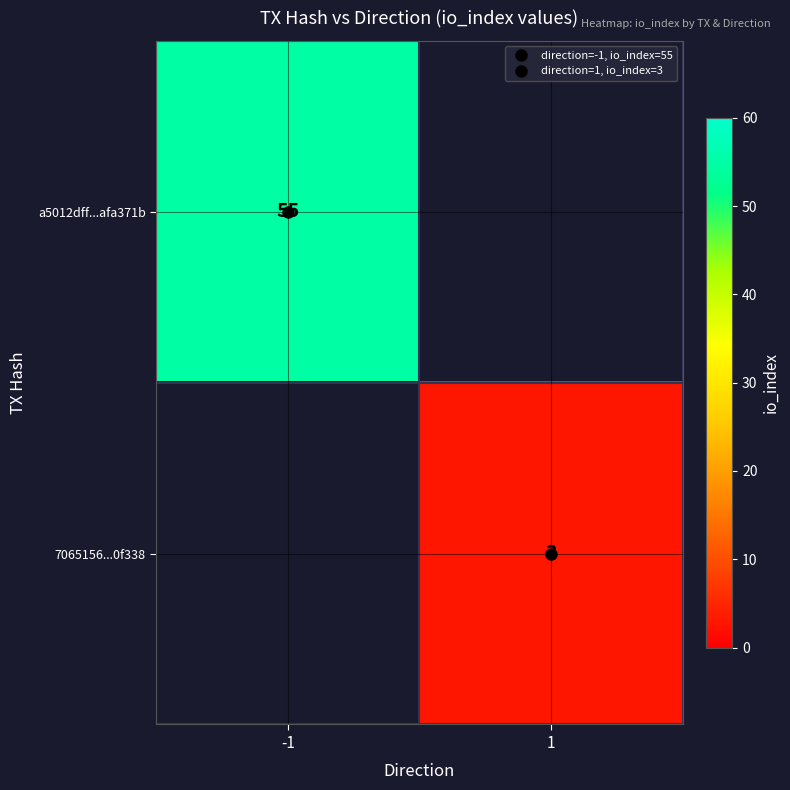

At how many categories does at least one series exceed 8?

1